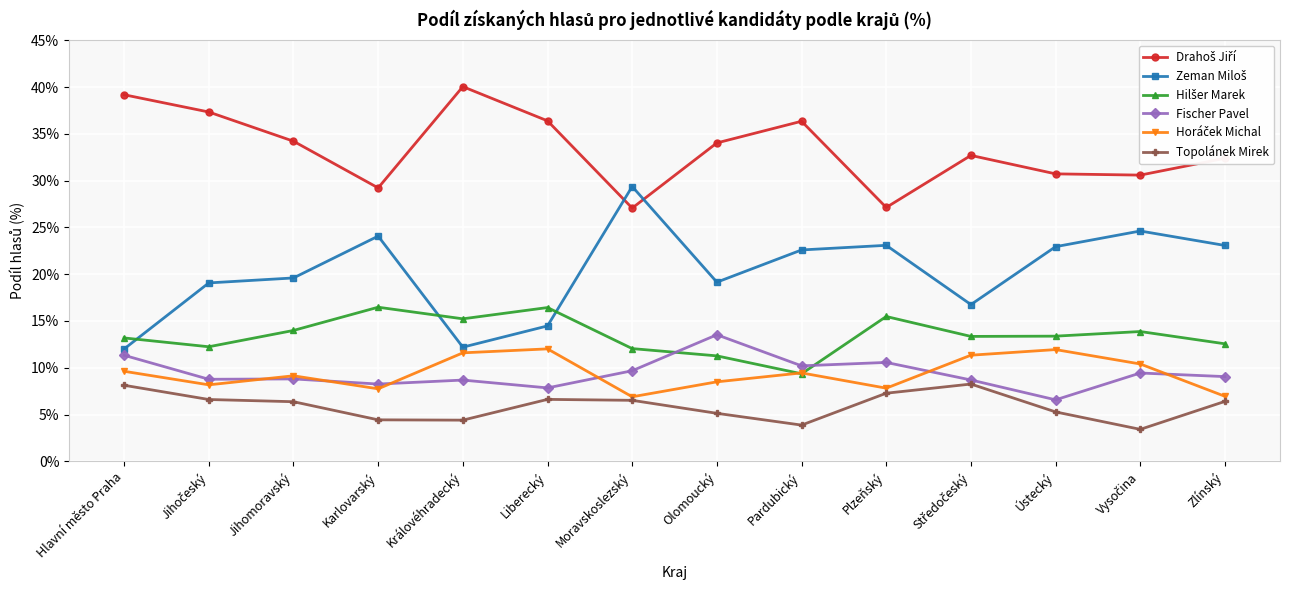

What is the label of the 11th point from the right?

Karlovarský